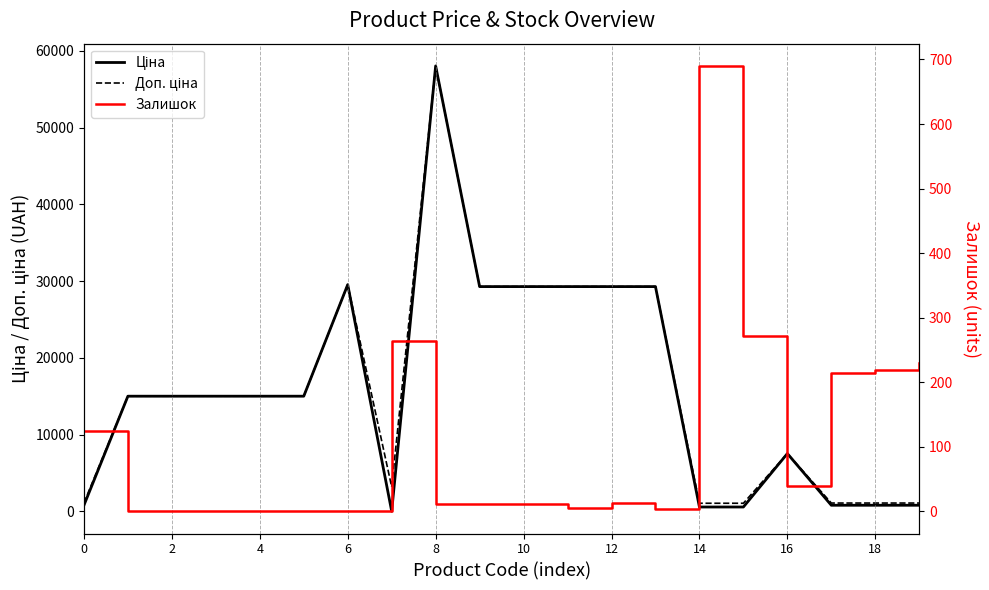

Count the number of data series in this chart.

3